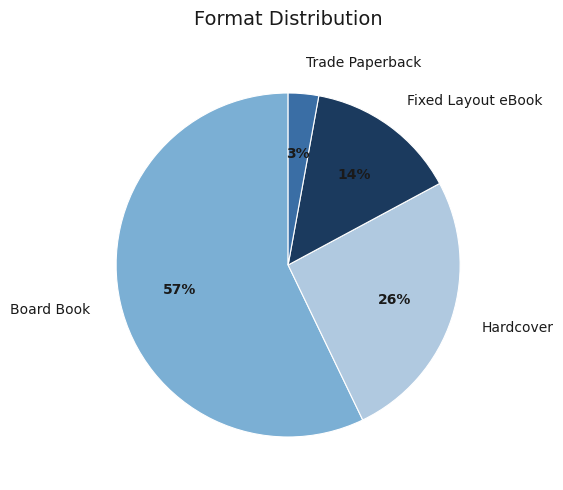

What is the largest slice in the pie chart?

Board Book